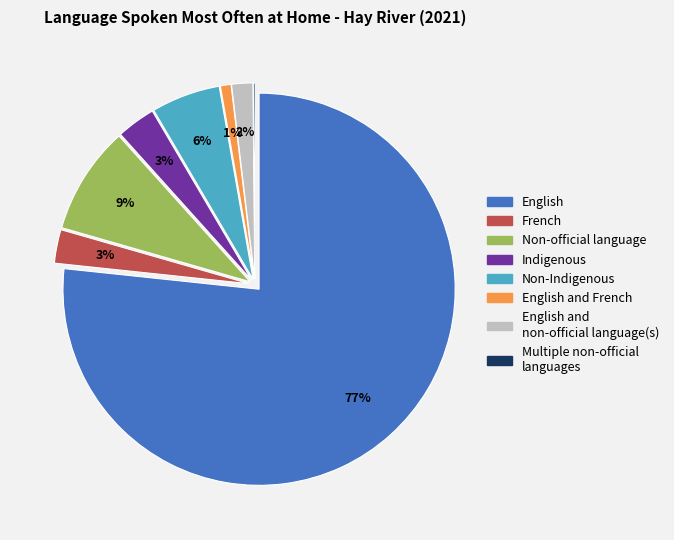

To the nearest percent, what is the average slice percentage?

12%